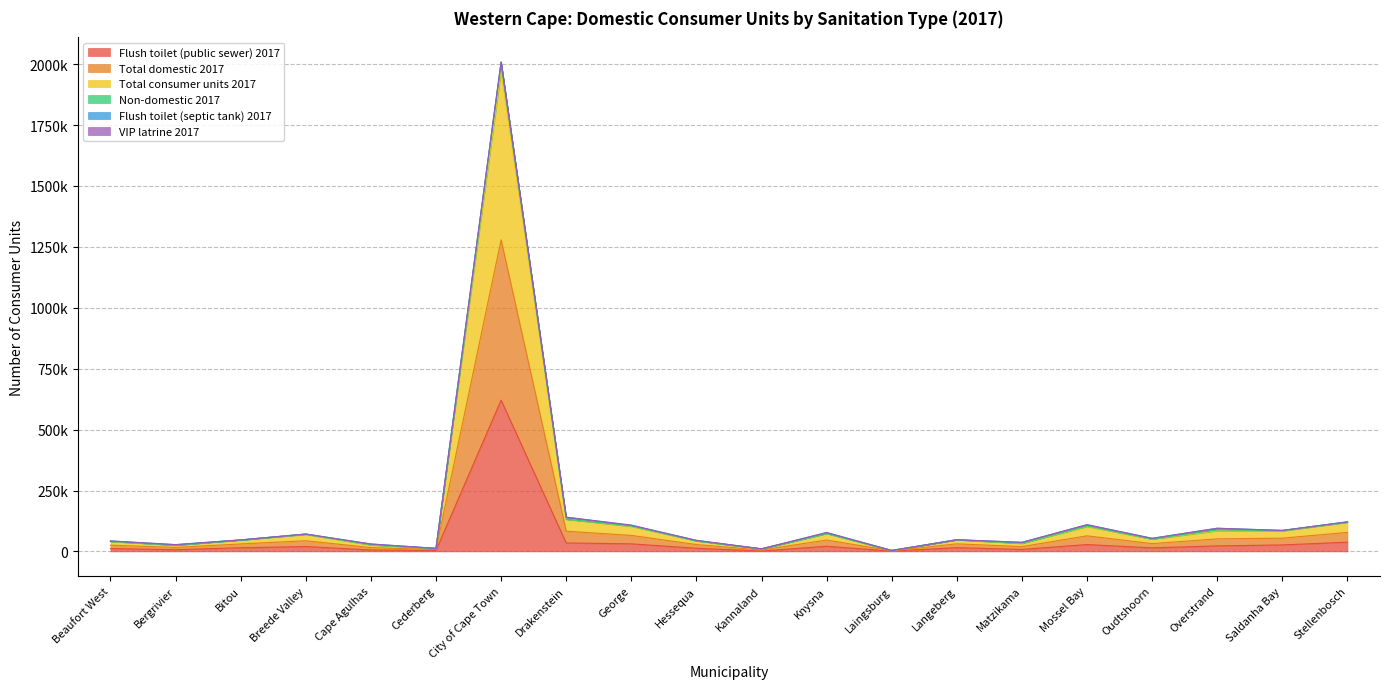

How many data points in Non-domestic 2017 are less than 50916?

10